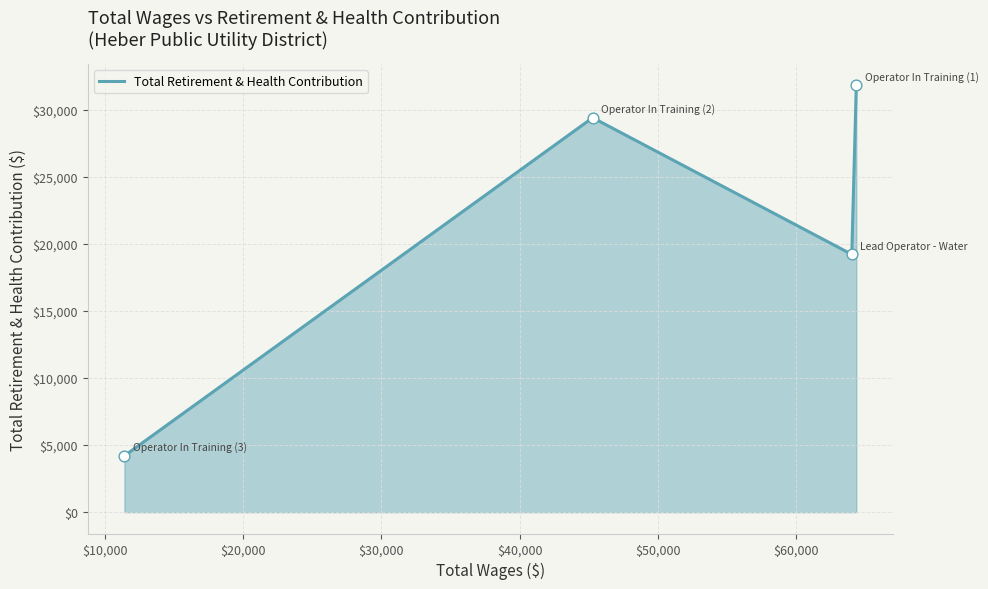

What is the sum of all values?

84648